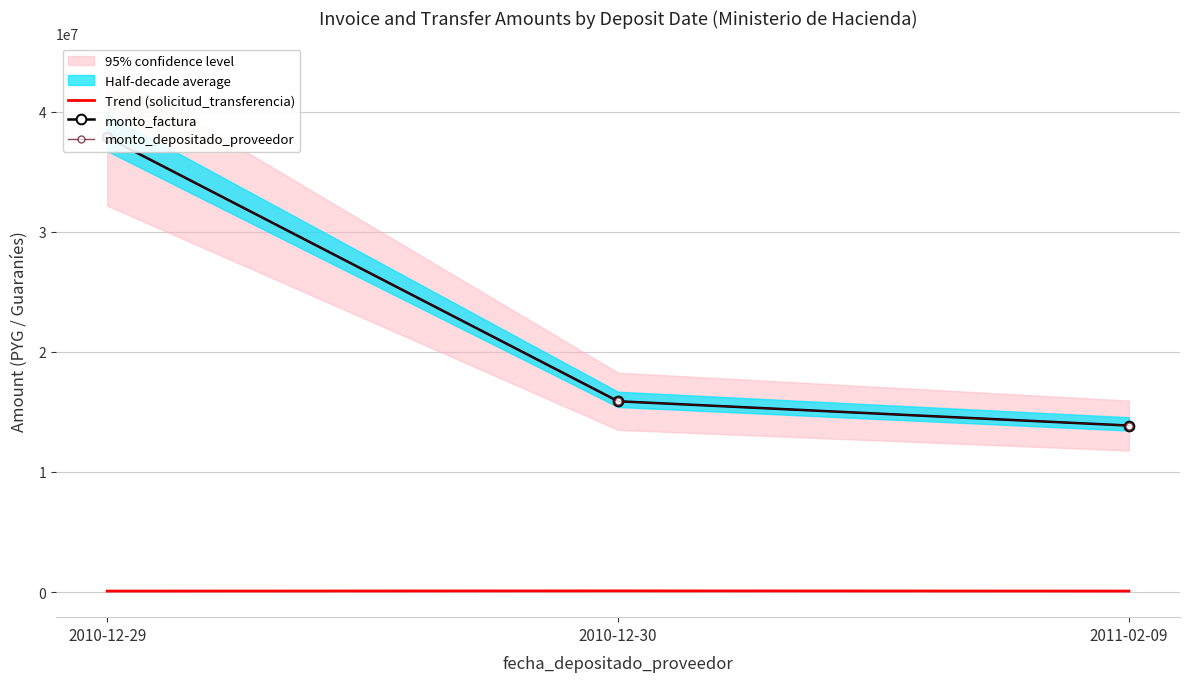

Reading right to left, list all the values displayed in this chart.

Trend (solicitud_transferencia): 88642	102853	87437
monto_factura: 13865200	15887200	37848000
monto_depositado_proveedor: 13865200	15887200	37848000